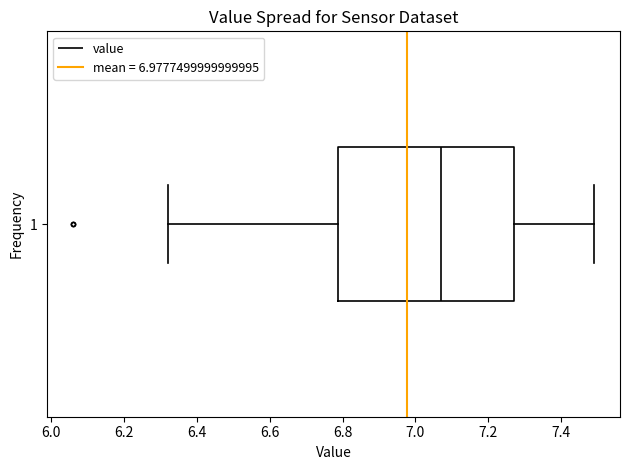

Where does the right whisker of the box at y = 1 end on the x-axis? The values are not printed on the chart, so give them approximately, as read against the axis.

7.50